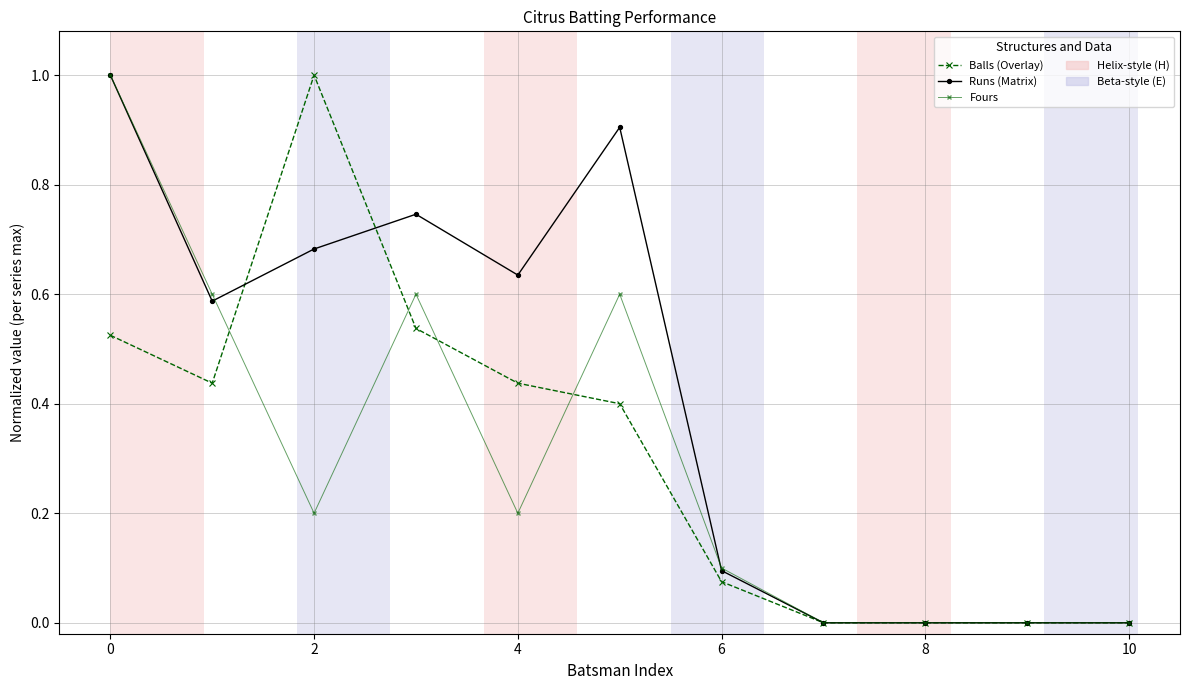

What is the maximum value shown in the chart?

1.0